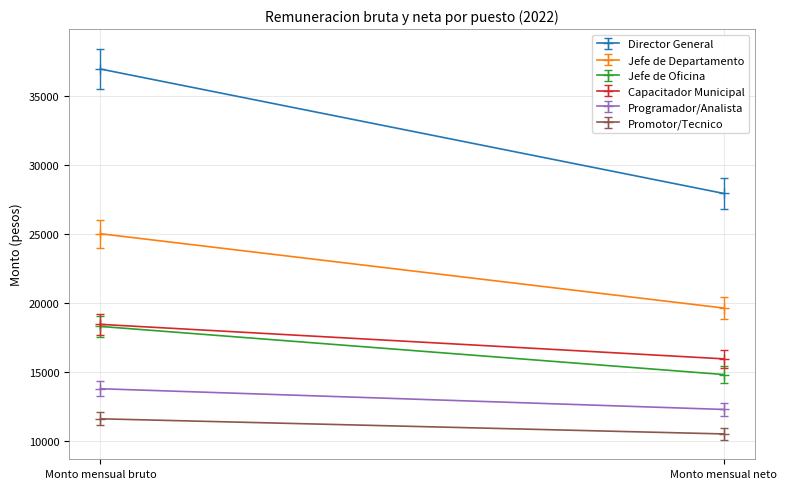

Reading left to right, transcribe all the data shown in this chart.

Director General: Monto mensual bruto=36979.5	Monto mensual neto=27955.5
Jefe de Departamento: Monto mensual bruto=25029.3	Monto mensual neto=19639.3
Jefe de Oficina: Monto mensual bruto=18304.9	Monto mensual neto=14813.9
Capacitador Municipal: Monto mensual bruto=18453.5	Monto mensual neto=15952.5
Programador/Analista: Monto mensual bruto=13783.5	Monto mensual neto=12280.5
Promotor/Tecnico: Monto mensual bruto=11601.9	Monto mensual neto=10503.9